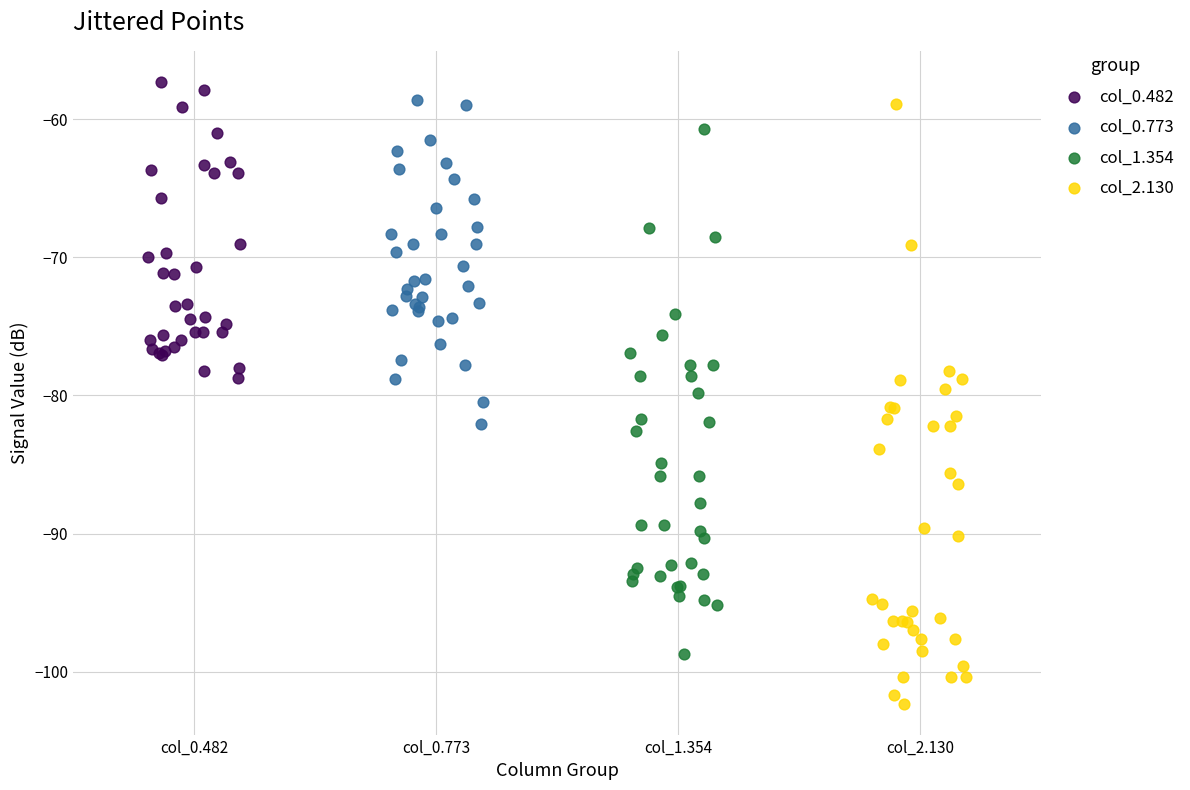

Which series reaches the minimum Y coordinate?

col_2.130